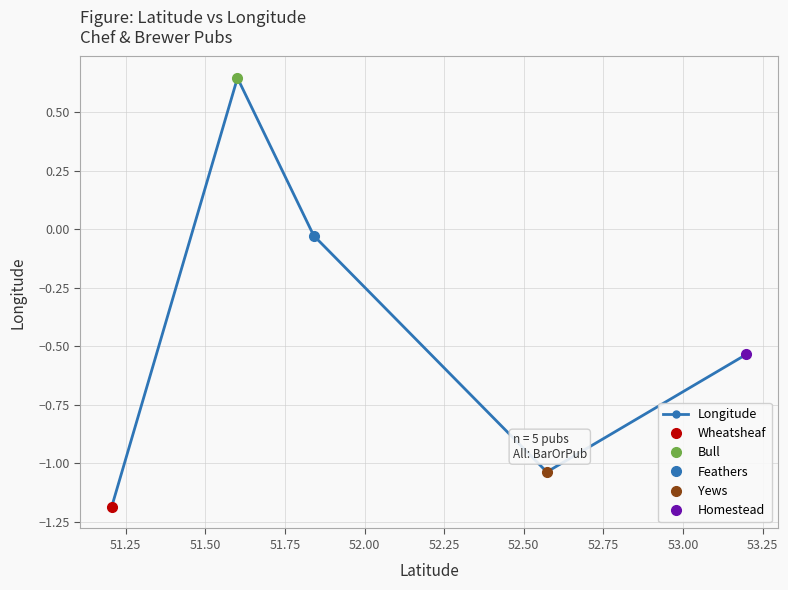

How many interior local valleys does the Longitude series have?

1